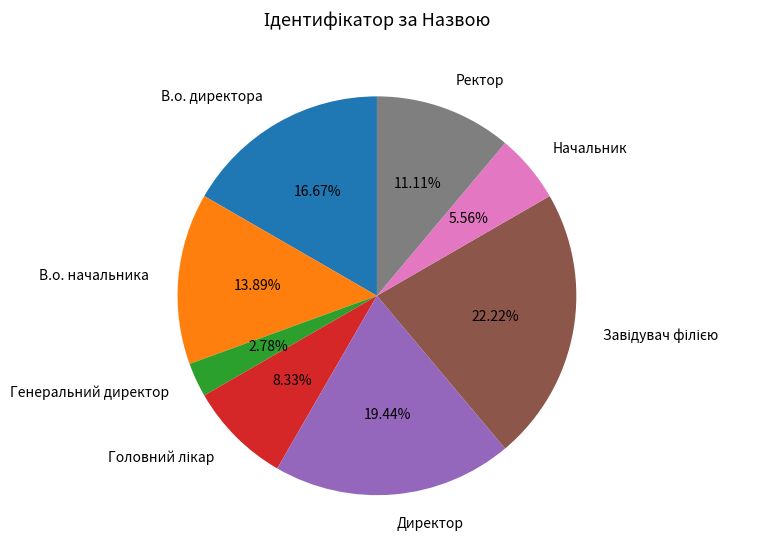

Do В.о. начальника and Ректор together represent more than half of the pie?

No